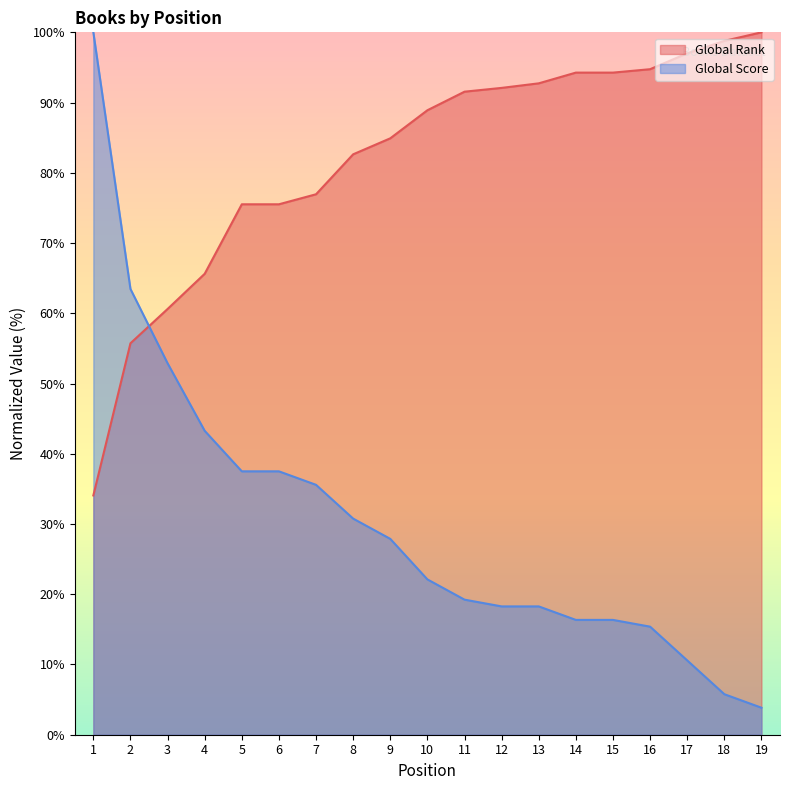

Does the chart display data point markers on the line(s)?

No